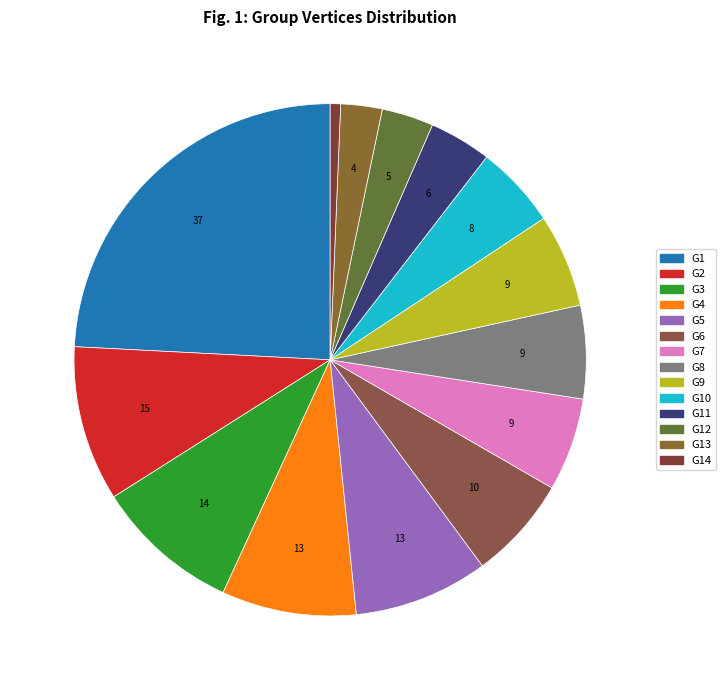

How many slices are in this pie chart?

14